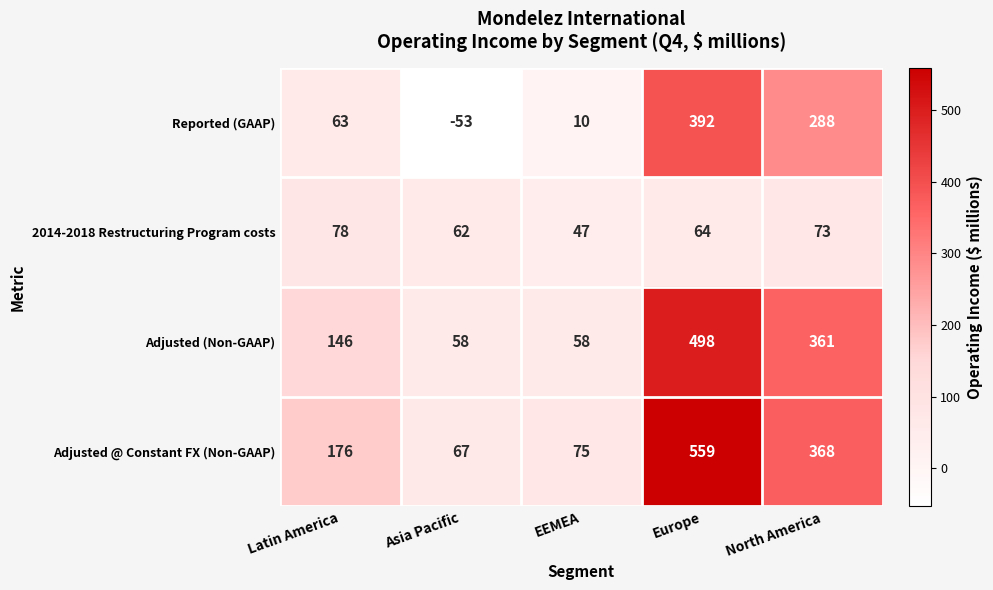

What is the maximum value shown in the chart?

559